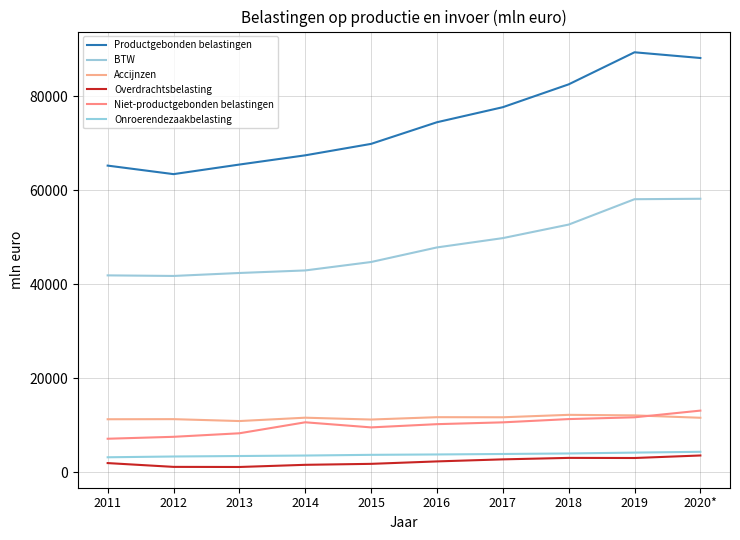

What is the label of the 10th point from the right?

2011